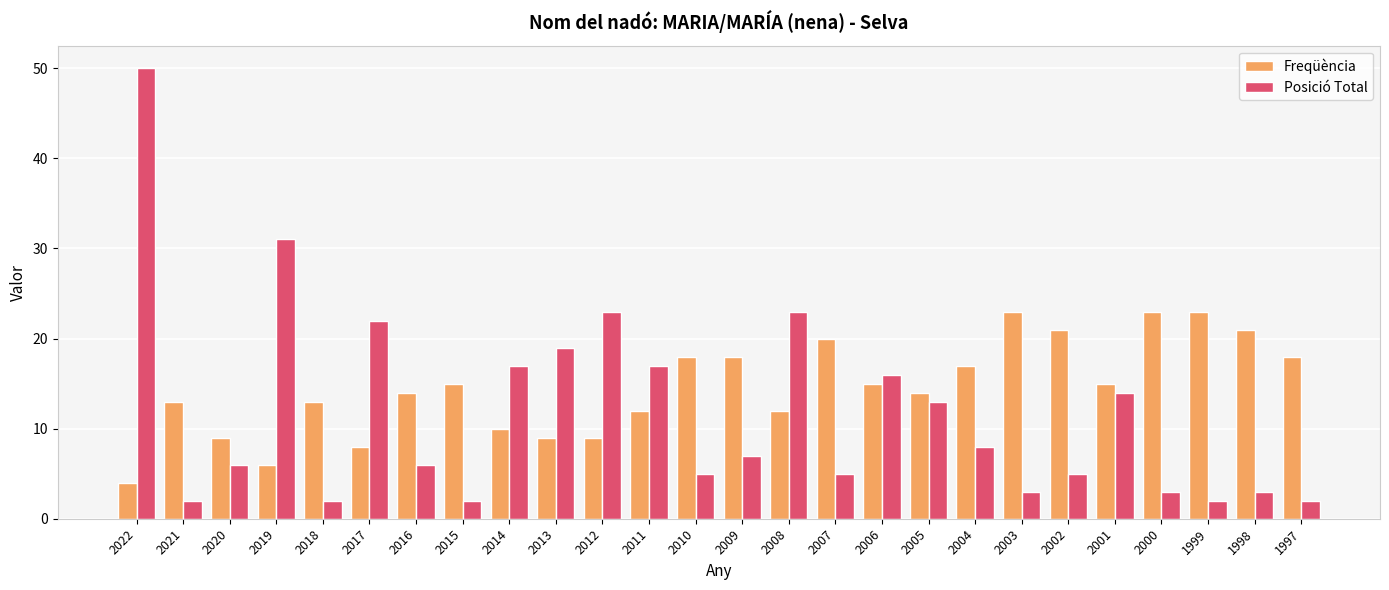

Rank the series by their average value, from lowest to highest.

Posició Total, Freqüència